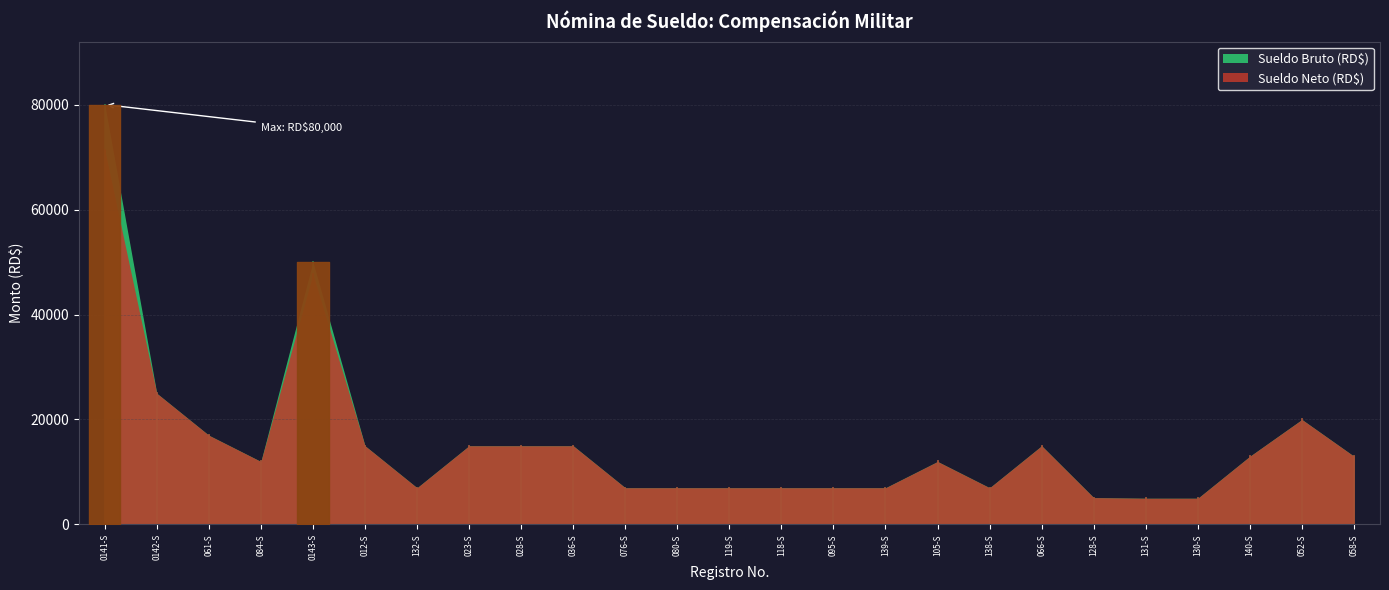

At which category is the sum across all series the highest?

0141-S